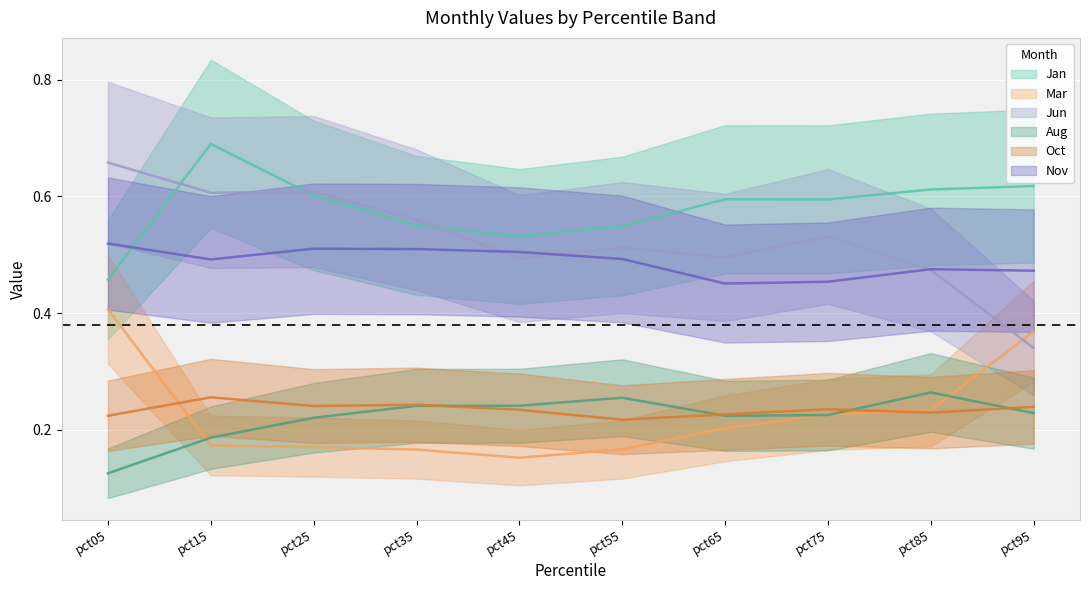

Reading left to right, transcribe all the data shown in this chart.

Jan: 0.5	0.7	0.6	0.6	0.5	0.5	0.6	0.6	0.6	0.6
Mar: 0.4	0.2	0.2	0.2	0.2	0.2	0.2	0.2	0.2	0.4
Jun: 0.7	0.6	0.6	0.6	0.5	0.5	0.5	0.5	0.5	0.3
Aug: 0.1	0.2	0.2	0.2	0.2	0.3	0.2	0.2	0.3	0.2
Oct: 0.2	0.3	0.2	0.2	0.2	0.2	0.2	0.2	0.2	0.2
Nov: 0.5	0.5	0.5	0.5	0.5	0.5	0.5	0.5	0.5	0.5